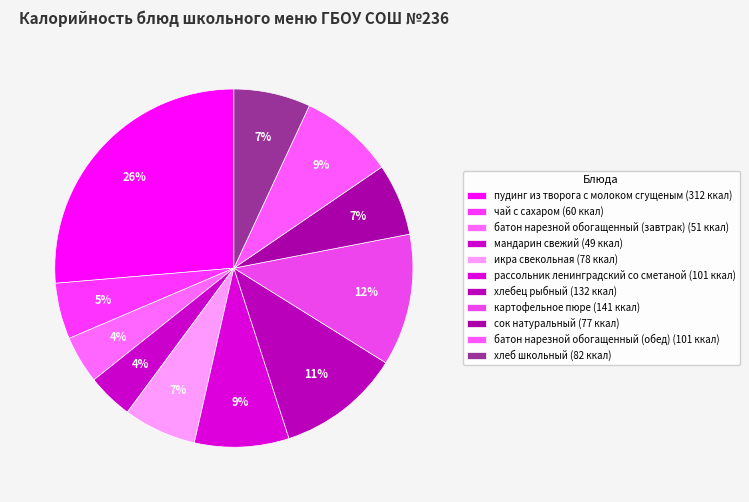

How many segments does this pie chart have?

11